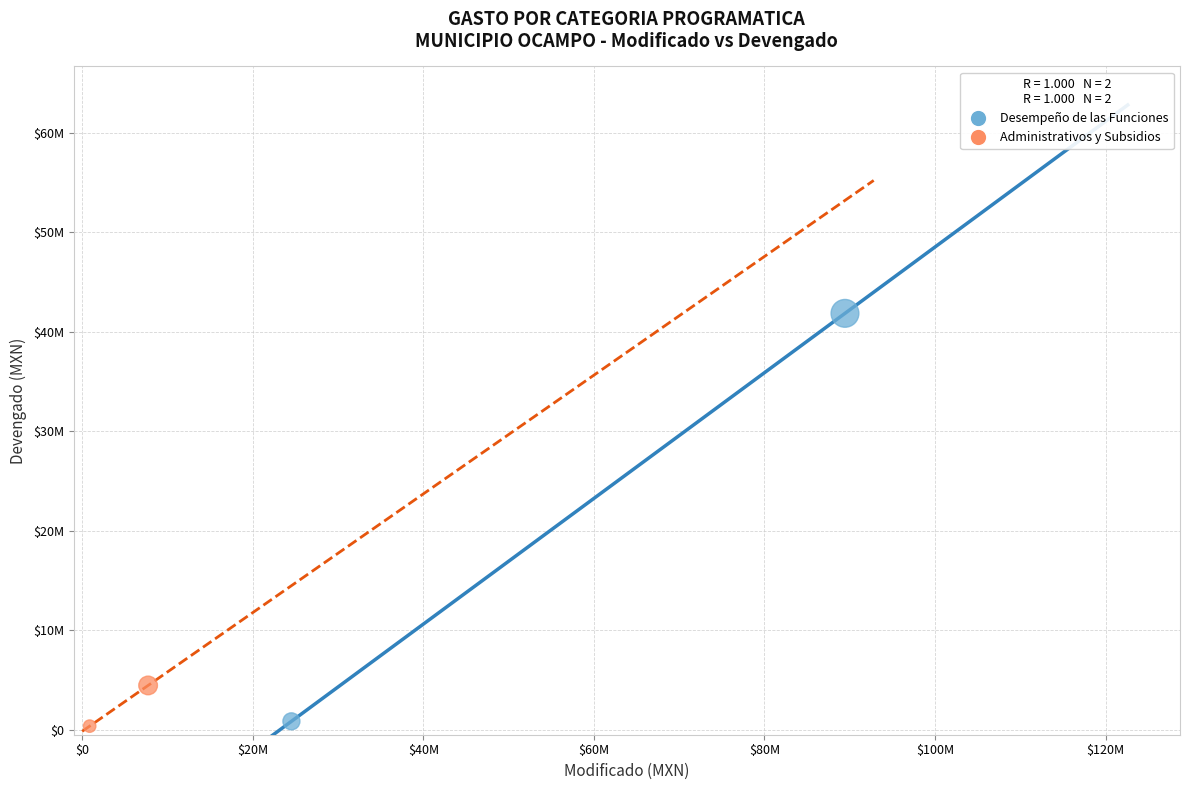

Which series reaches the maximum Y coordinate?

Desempeño de las Funciones